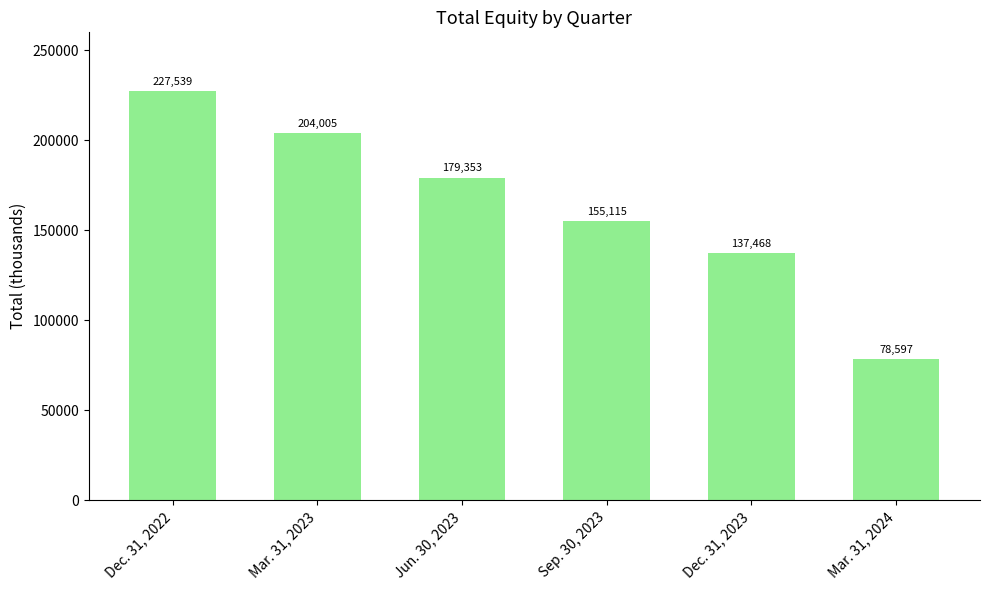

Reading left to right, what are all the values shown in this chart?

227539	204005	179353	155115	137468	78597